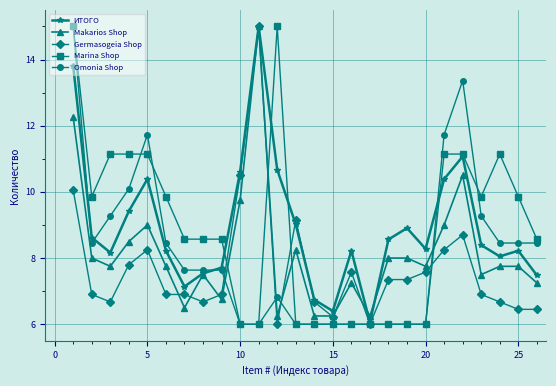

What is the value of the Omonia Shop point at the 6th from the left?

8.5